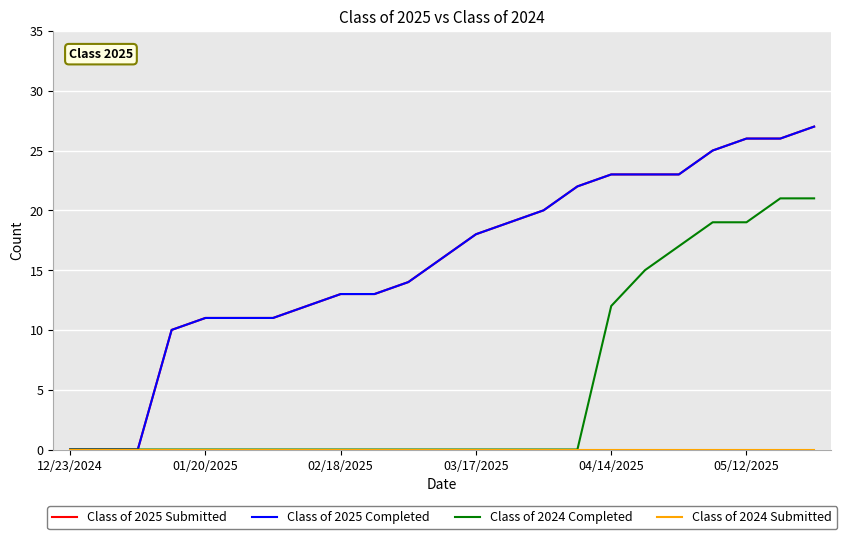

Reading left to right, transcribe all the data shown in this chart.

Class of 2025 Submitted: 0	0	0	10	11	11	11	12	13	13	14	16	18	19	20	22	23	23	23	25	26	26	27
Class of 2025 Completed: 0	0	0	10	11	11	11	12	13	13	14	16	18	19	20	22	23	23	23	25	26	26	27
Class of 2024 Completed: 0	0	0	0	0	0	0	0	0	0	0	0	0	0	0	0	12	15	17	19	19	21	21
Class of 2024 Submitted: 0	0	0	0	0	0	0	0	0	0	0	0	0	0	0	0	0	0	0	0	0	0	0